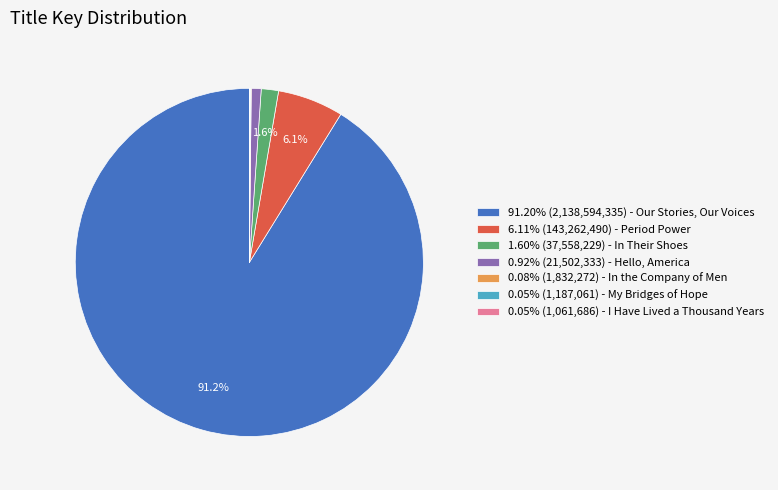

Is the sum of 6.11% (143,262,490) - Period Power and 1.60% (37,558,229) - In Their Shoes greater than half?

No